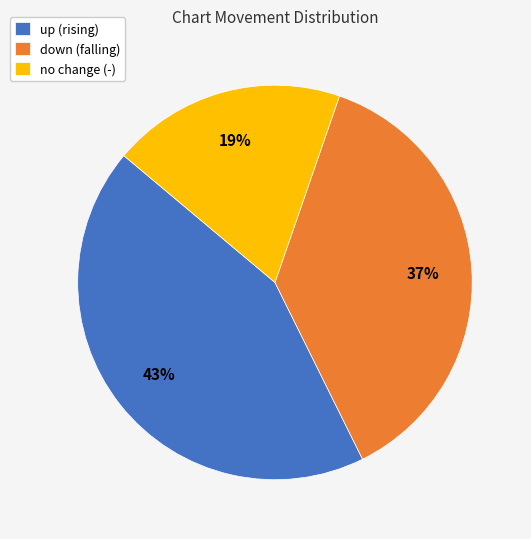

To the nearest percent, what is the average slice percentage?

33%